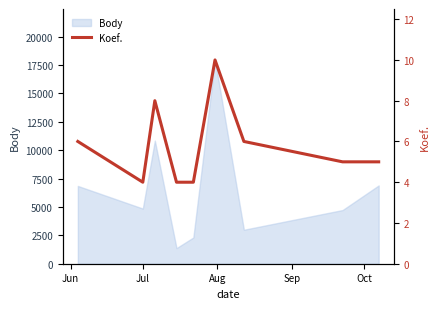

What is the maximum value for Body?

17956